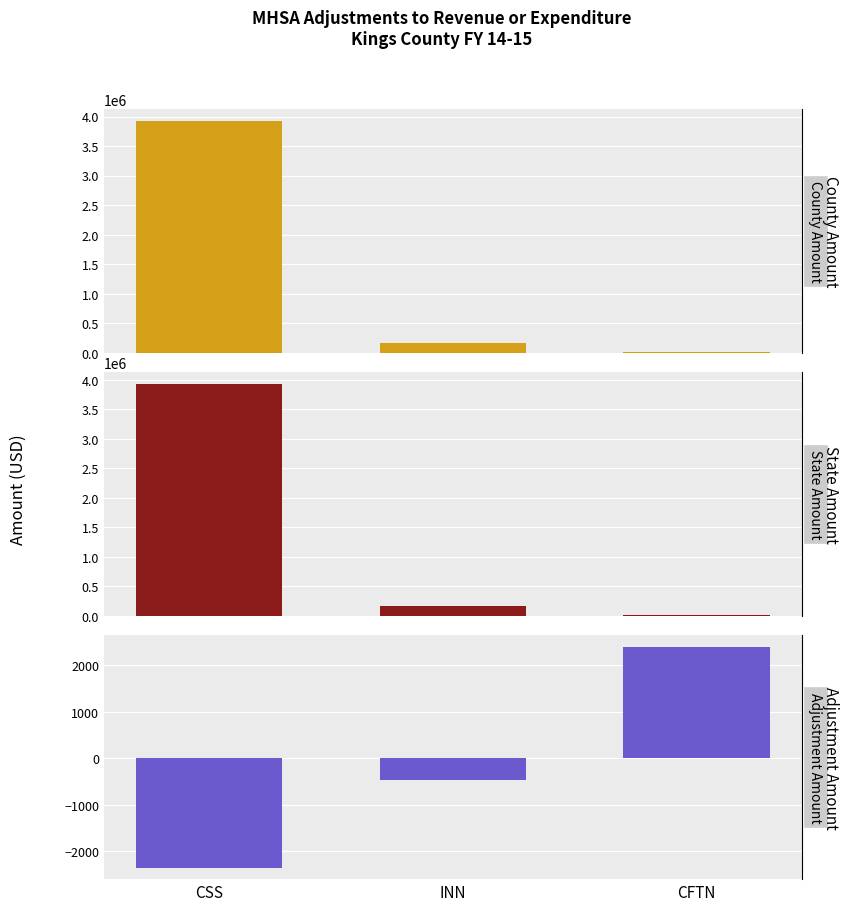

Which series has the largest total across all categories?

State Amount